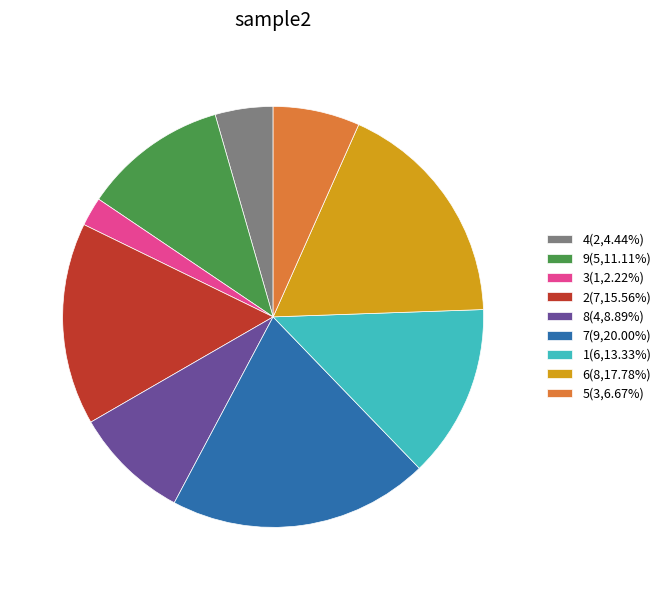

Rank the categories by value from lowest to highest.

3, 4, 5, 8, 9, 1, 2, 6, 7